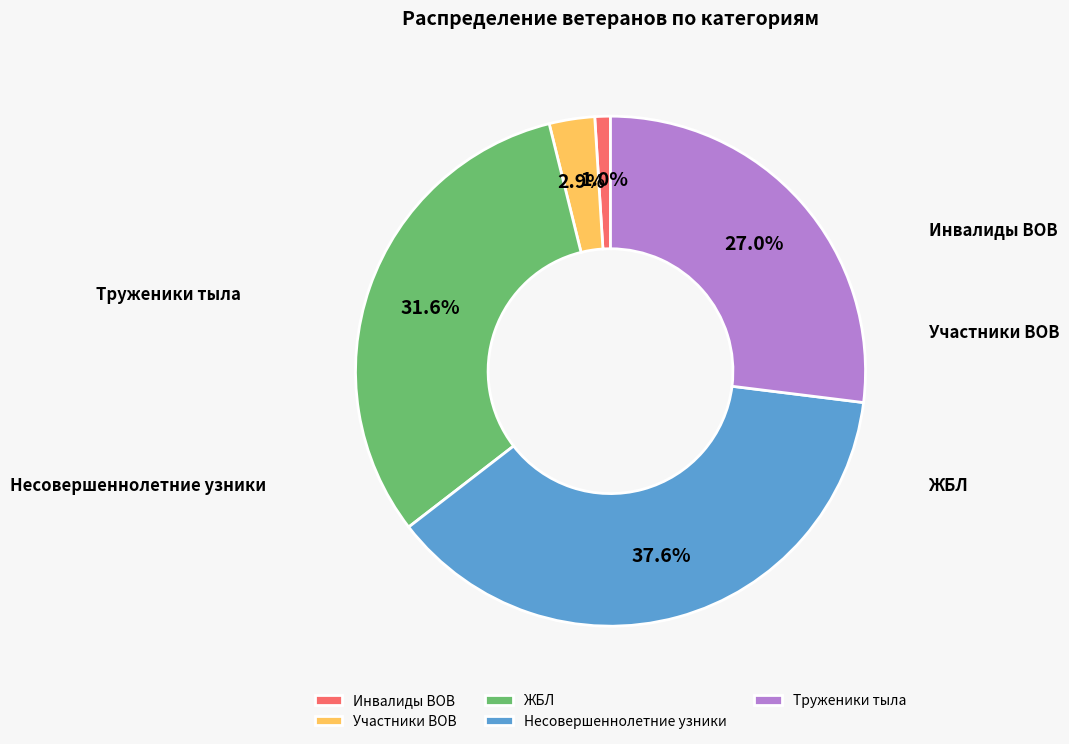

What is the change in value from Участники ВОВ to ЖБЛ?

+2702